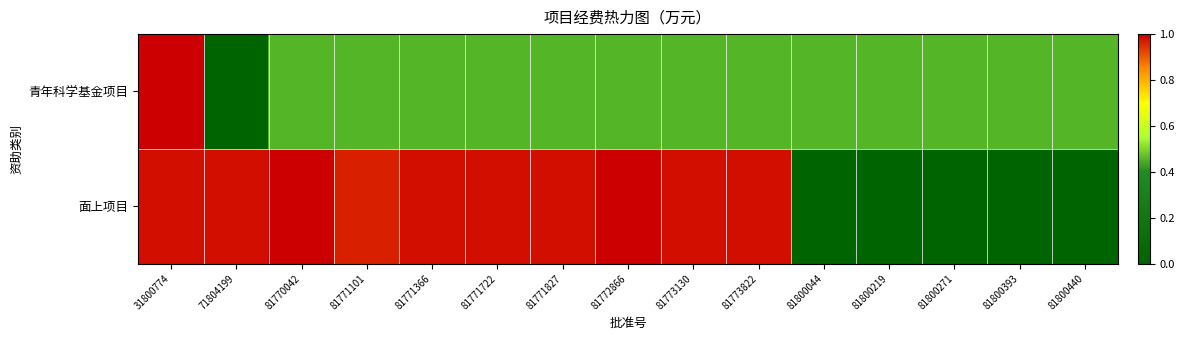

Reading right to left, transcribe all the data shown in this chart.

青年科学基金项目: 81800440=0.5	81800393=0.5	81800271=0.5	81800219=0.5	81800044=0.5	81773822=0.5	81773130=0.5	81772866=0.5	81771827=0.5	81771722=0.5	81771366=0.5	81771101=0.5	81770042=0.5	71804199=0.0	31800774=1.0
面上项目: 81800440=0.0	81800393=0.0	81800271=0.0	81800219=0.0	81800044=0.0	81773822=1.0	81773130=1.0	81772866=1.0	81771827=1.0	81771722=1.0	81771366=1.0	81771101=1.0	81770042=1.0	71804199=1.0	31800774=1.0